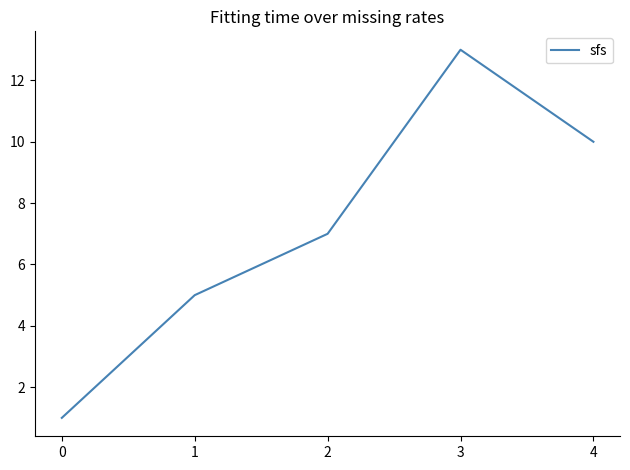

Which category has the highest value across all series?

3